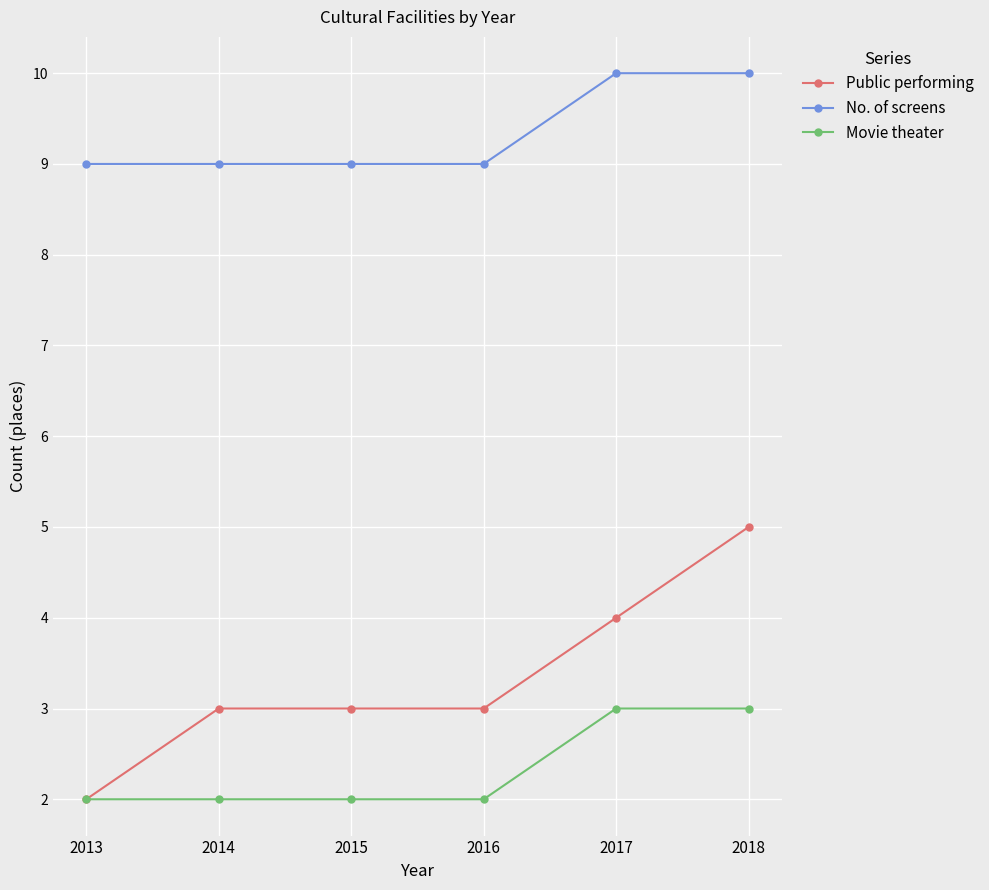

Does the chart display data point markers on the line(s)?

Yes